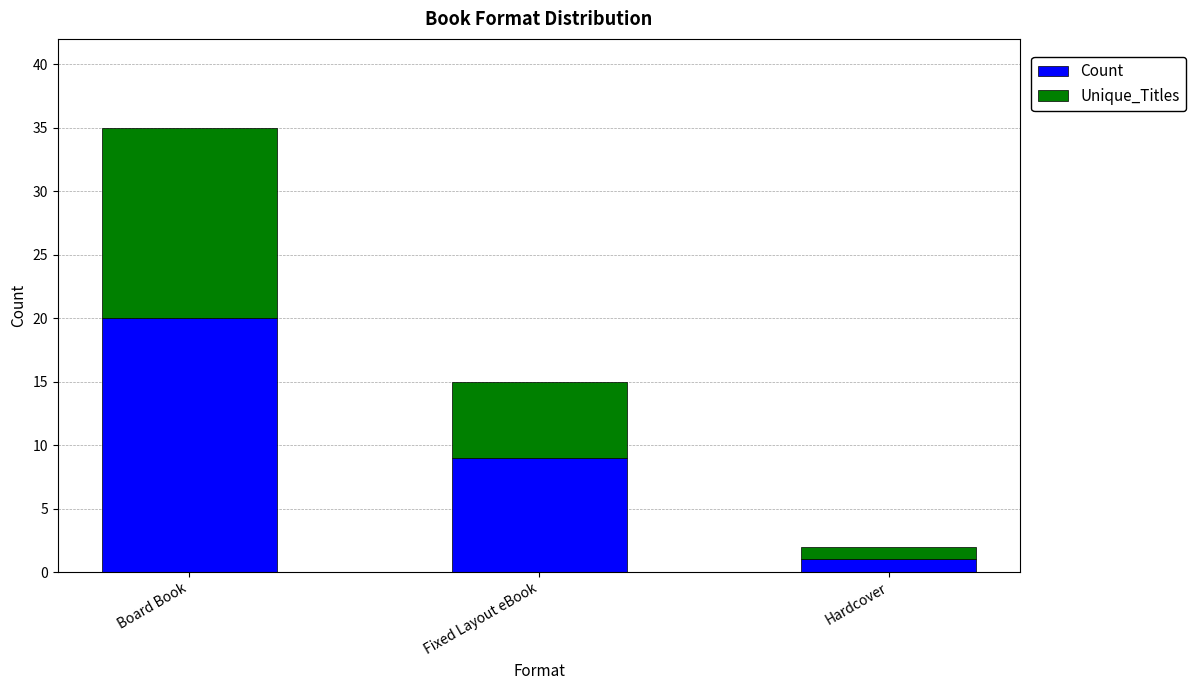

Which category has the highest value in the Count series?

Board Book